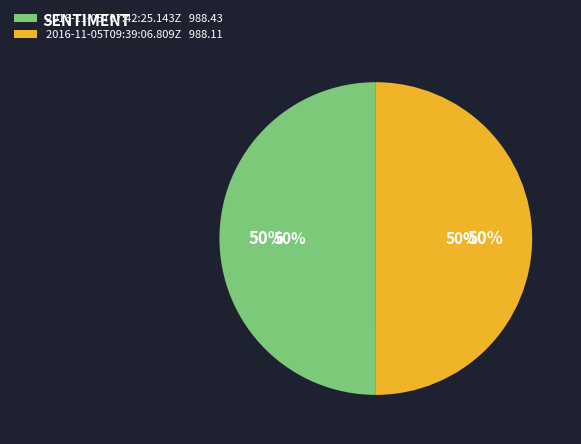

Is it true that 2016-11-05T07:42:25.143Z is 50% of the pie?

True